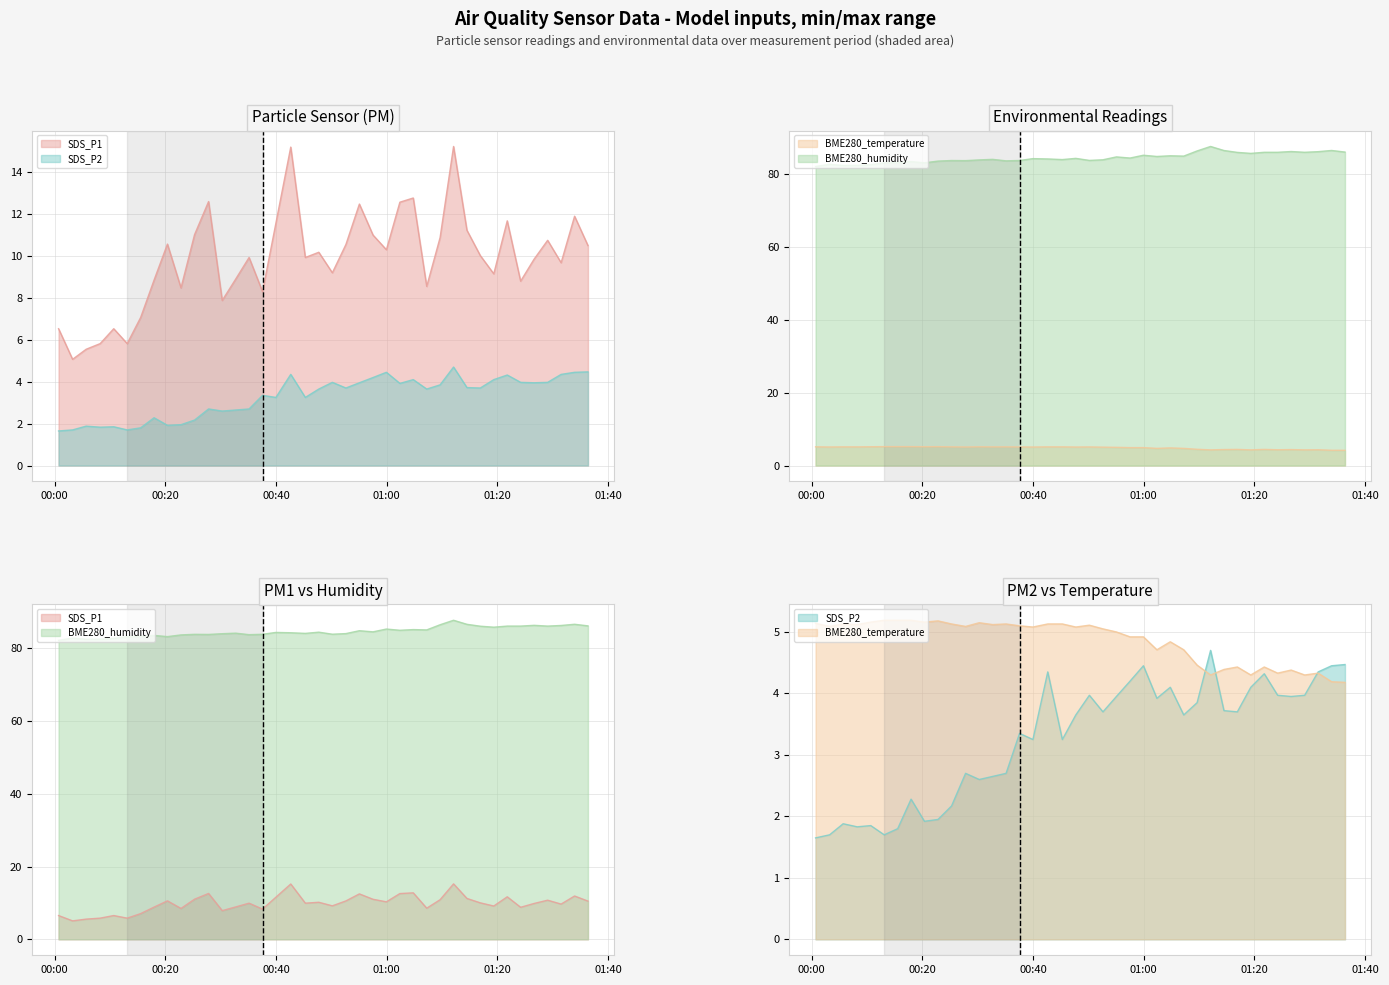

Reading left to right, extract all data points from this chart.

SDS_P1: 6.5	5.1	5.5	5.8	6.5	5.8	7.1	8.8	10.6	8.5	11.0	12.6	7.9	8.9	9.9	8.3	11.6	15.2	9.9	10.2	9.2	10.6	12.5	11.0	10.3	12.6	12.8	8.6	10.9	15.2	11.2	10.0	9.2	11.7	8.8	9.8	10.8	9.7	11.9	10.5
SDS_P2: 1.6	1.7	1.9	1.8	1.9	1.7	1.8	2.3	1.9	1.9	2.2	2.7	2.6	2.6	2.7	3.4	3.2	4.3	3.2	3.6	4.0	3.7	4.0	4.2	4.5	3.9	4.1	3.6	3.9	4.7	3.7	3.7	4.1	4.3	4.0	4.0	4.0	4.3	4.5	4.5
BME280_temperature: 5.1	5.1	5.1	5.1	5.2	5.2	5.2	5.2	5.2	5.2	5.1	5.1	5.2	5.1	5.1	5.1	5.1	5.1	5.1	5.1	5.1	5.0	5.0	4.9	4.9	4.7	4.8	4.7	4.5	4.3	4.4	4.4	4.3	4.4	4.3	4.4	4.3	4.3	4.2	4.2
BME280_humidity: 82.1	82.7	82.4	82.5	82.7	83.1	83.2	83.5	83.2	83.6	83.8	83.8	84.0	84.1	83.7	83.8	84.3	84.2	84.0	84.4	83.8	84.0	84.8	84.5	85.2	84.9	85.1	85.0	86.4	87.6	86.5	86.0	85.7	86.0	86.0	86.2	86.0	86.2	86.5	86.1